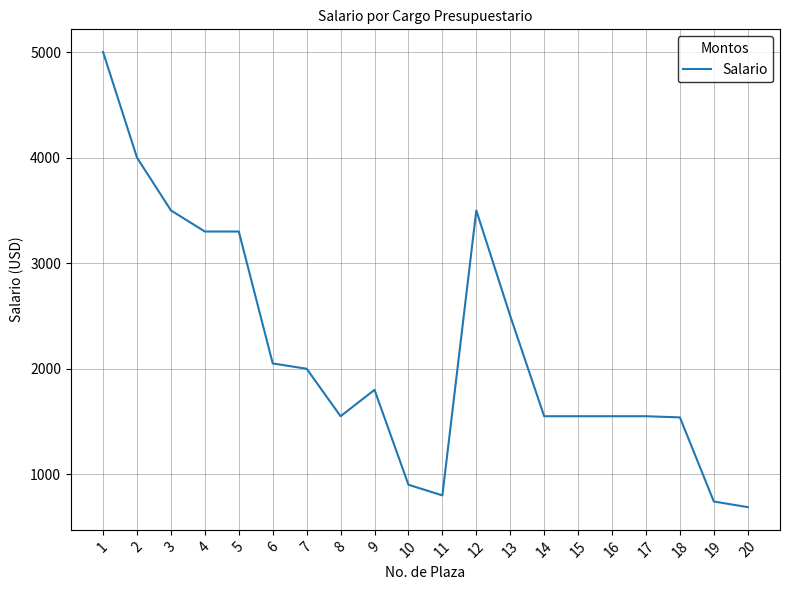

Is this an area chart (filled region under the line)?

No